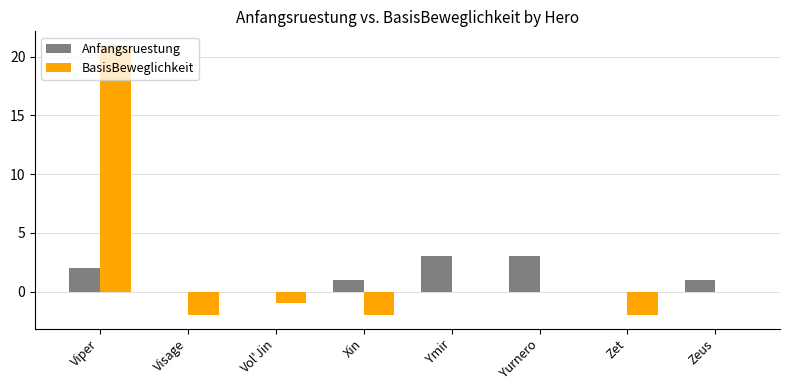

What are all the series names shown in the legend?

Anfangsruestung, BasisBeweglichkeit